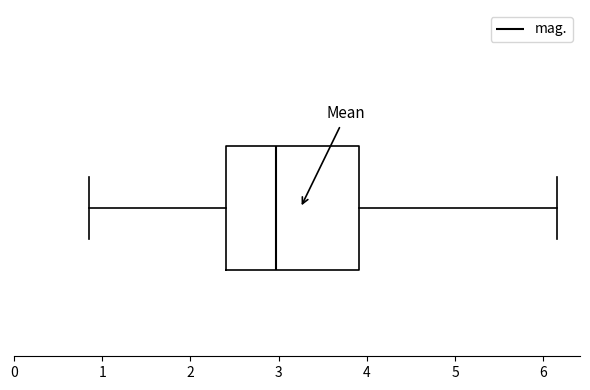

Where is the right edge of the box on the x-axis? The values are not printed on the chart, so give them approximately, as read against the axis.

3.9